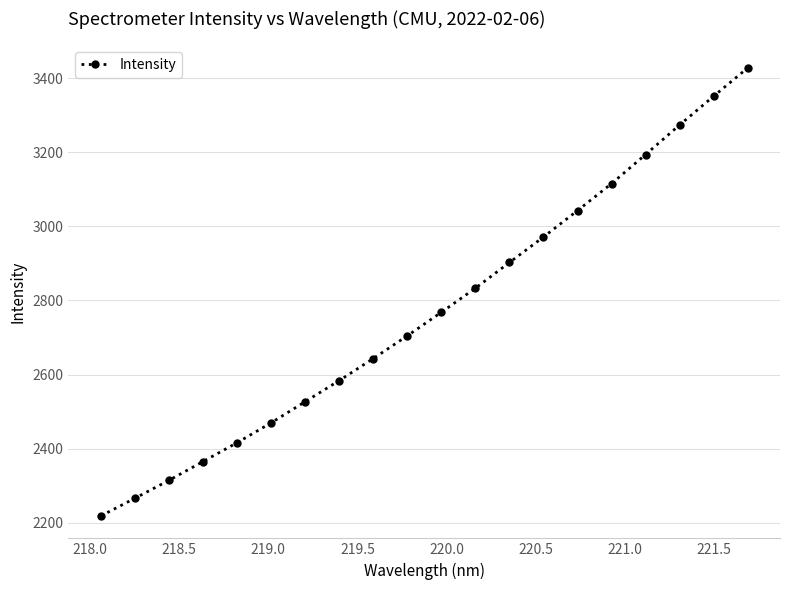

Does the chart display data point markers on the line(s)?

Yes